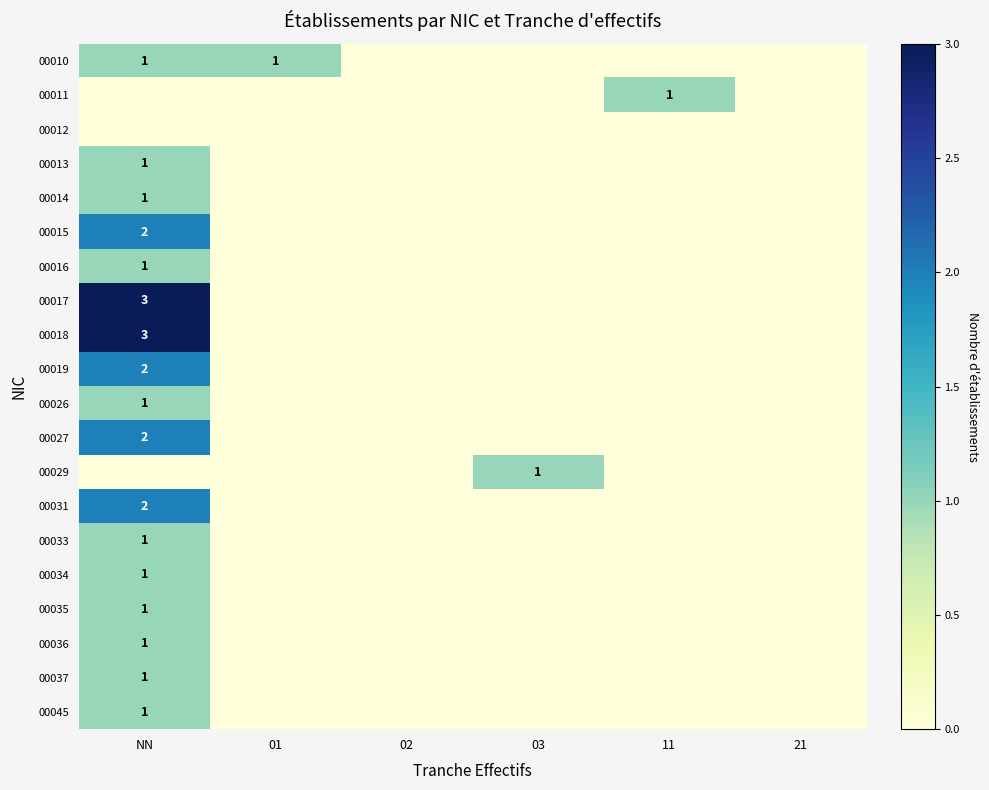

Which series has the largest total across all categories?

00017